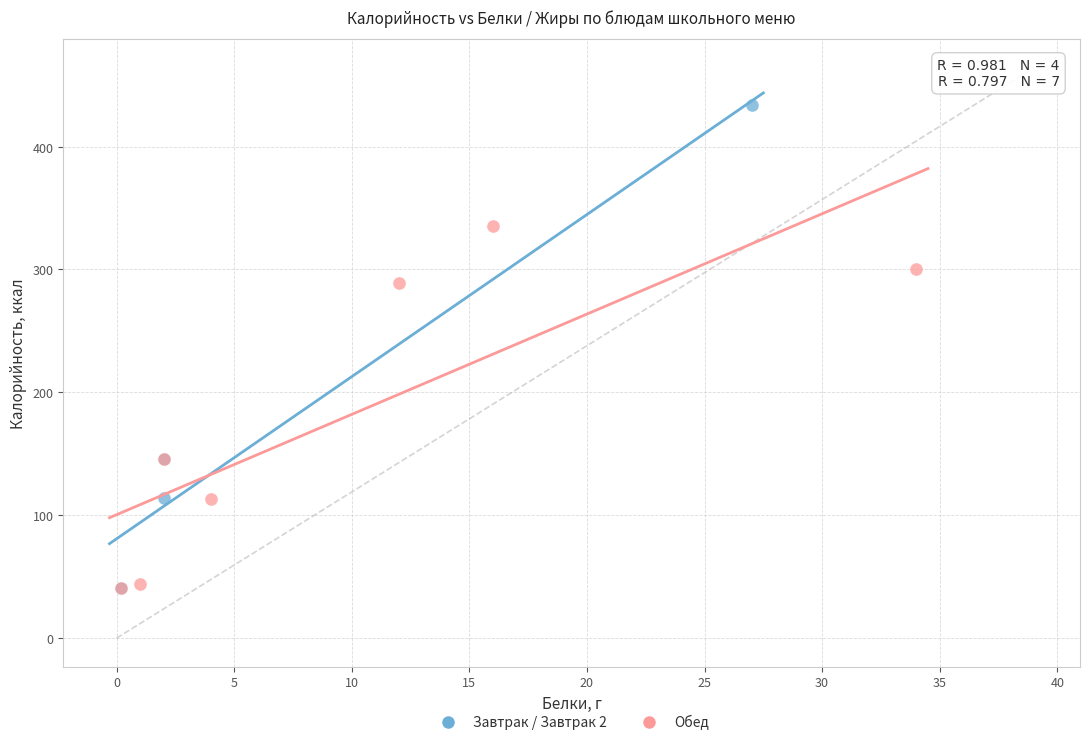

Which series has the largest Y range (max minus min)?

Завтрак / Завтрак 2